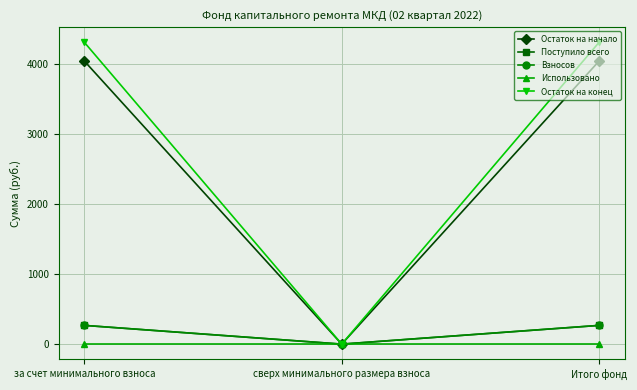

Does the chart have visible grid lines?

Yes